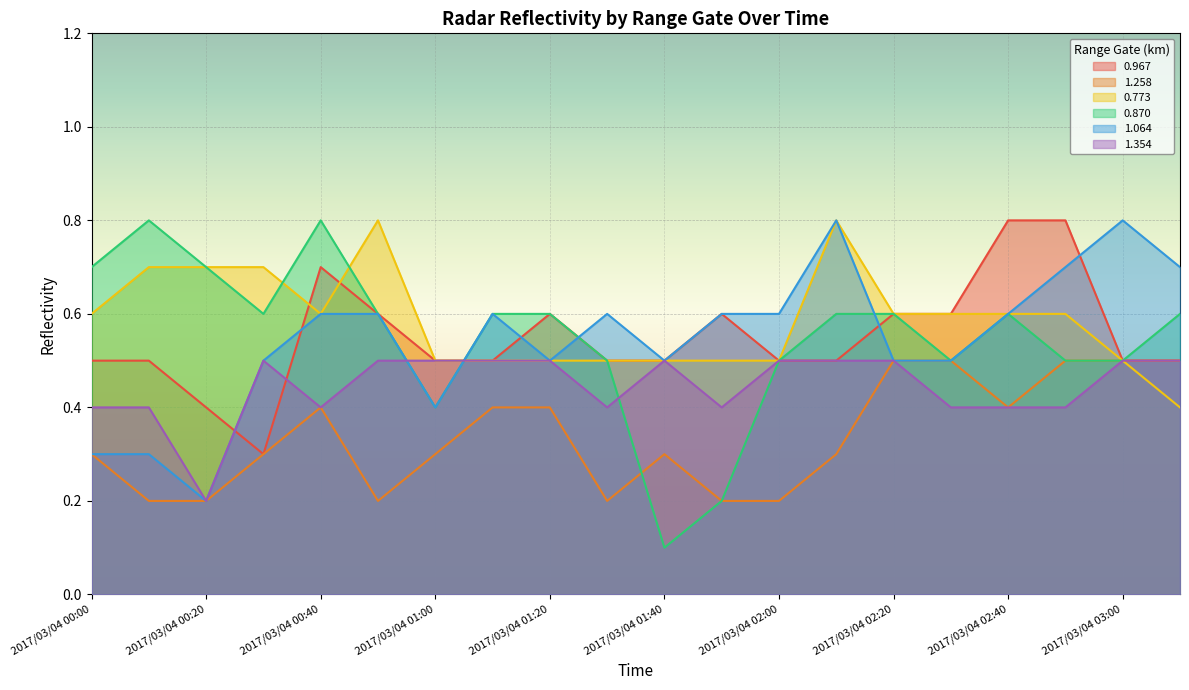

Which series has the largest total across all categories?

0.773